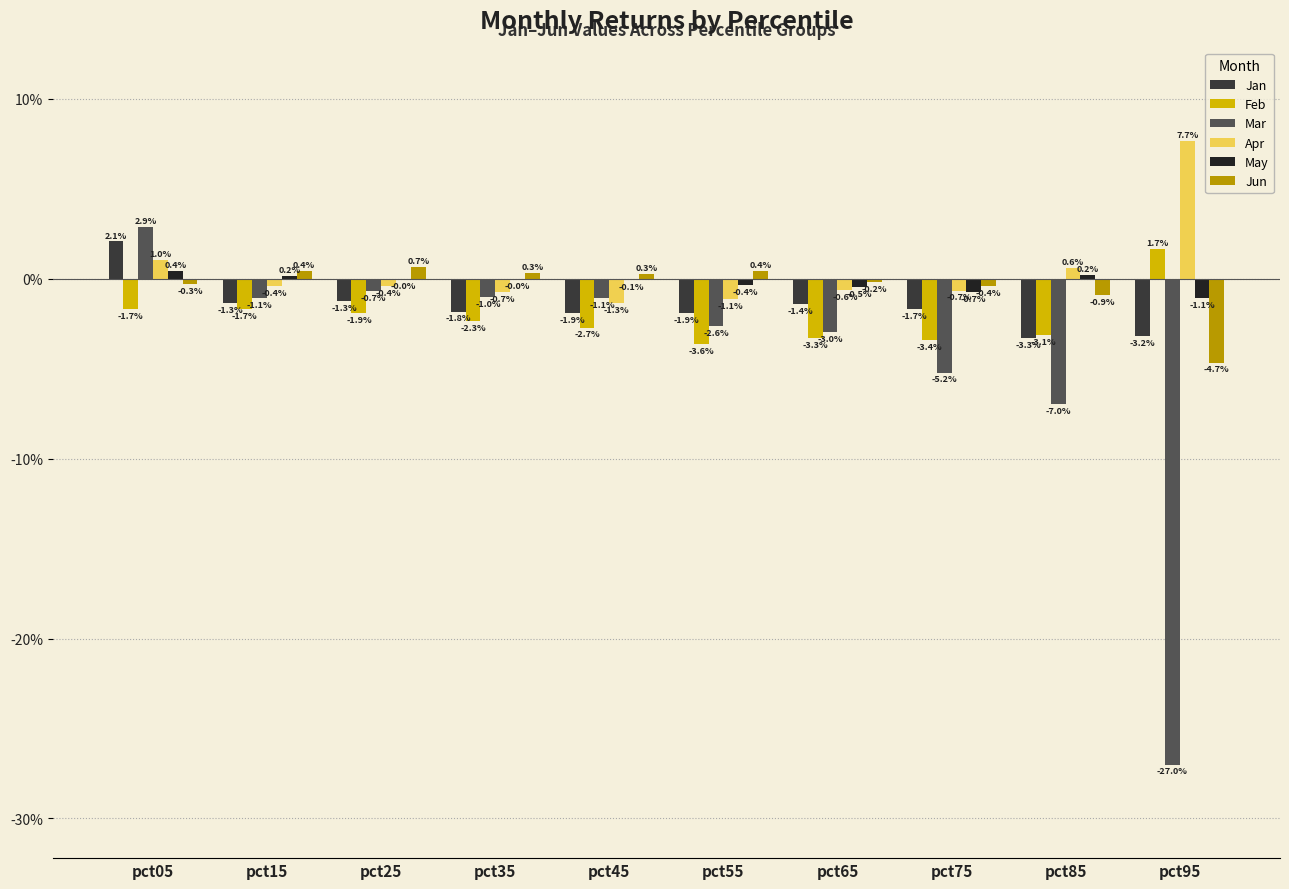

At how many categories does at least one series exceed 0?

8